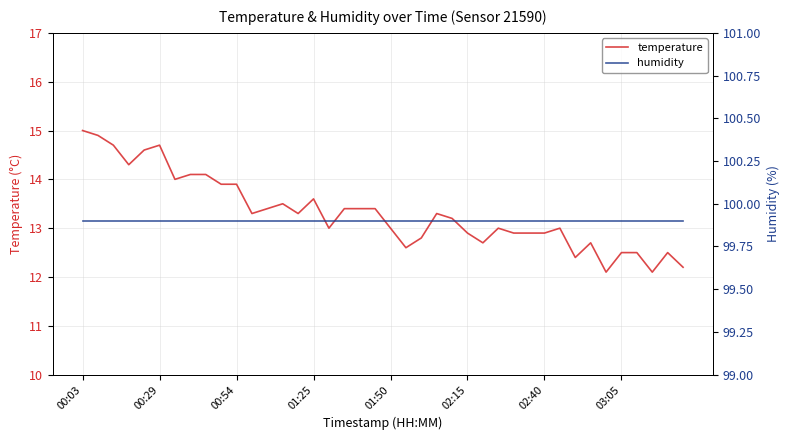

What position from the left is 00:29?

2